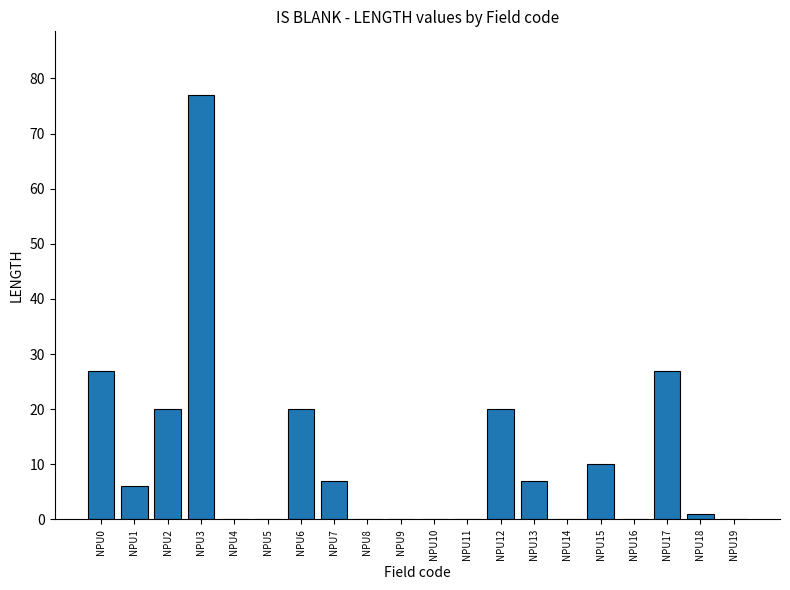

What is the maximum value shown in the chart?

77